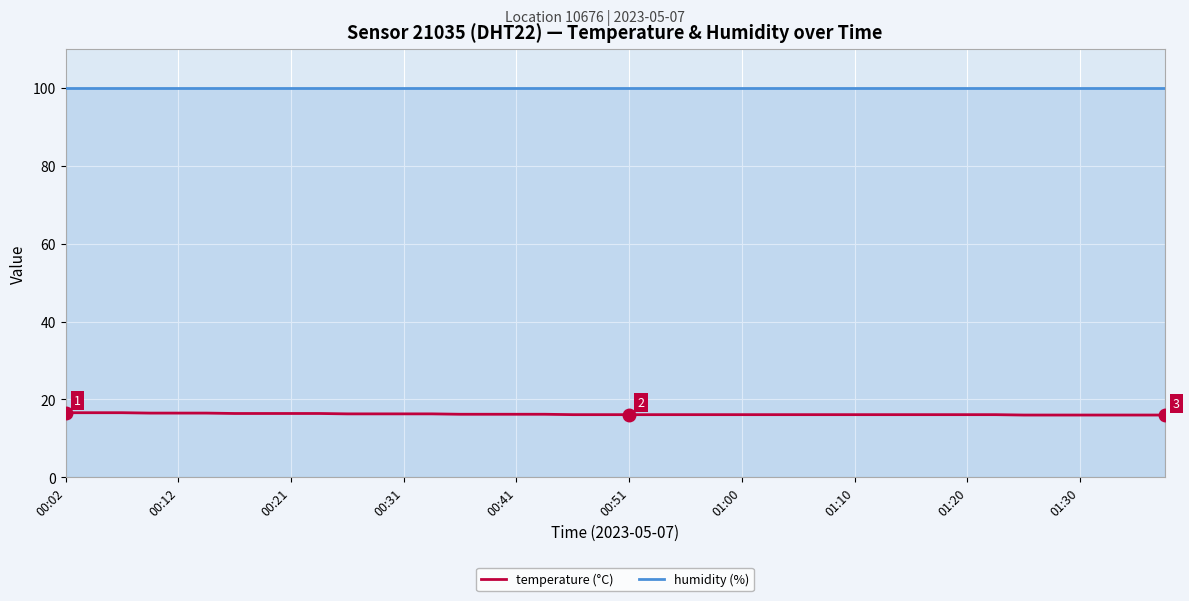

True or false: temperature (°C) and humidity (%) intersect in this chart.

False